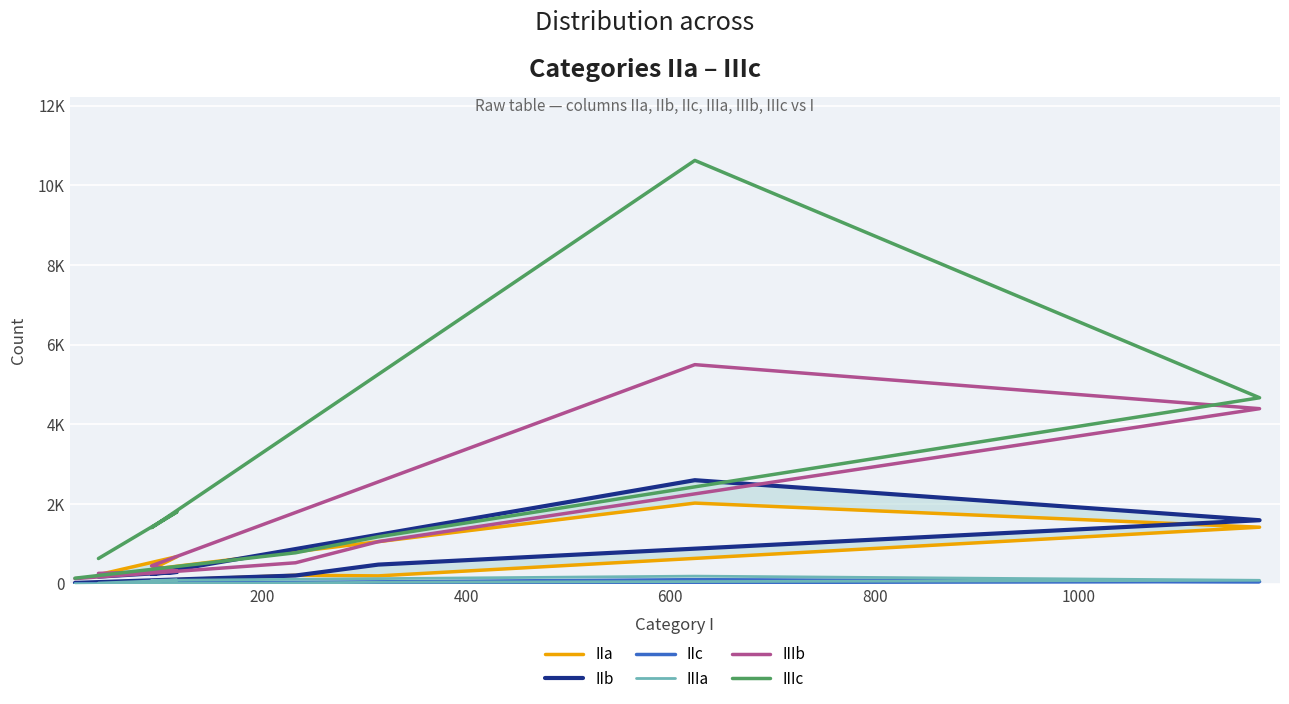

Where does the IIc series first go above 21?

600